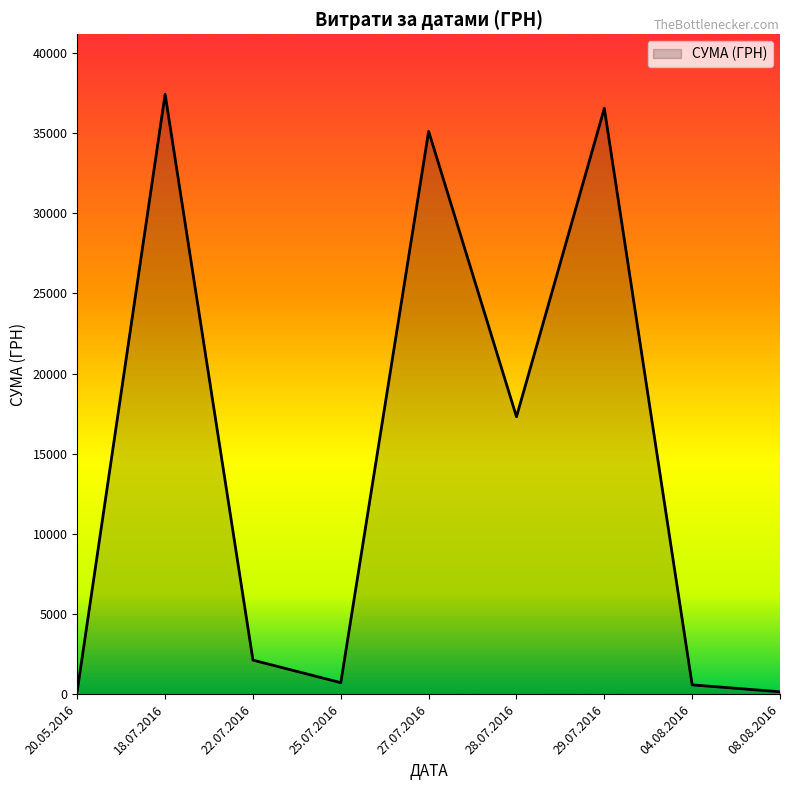

The chart shows a value of 58894.7 at 27.07.2016. True or false?

False